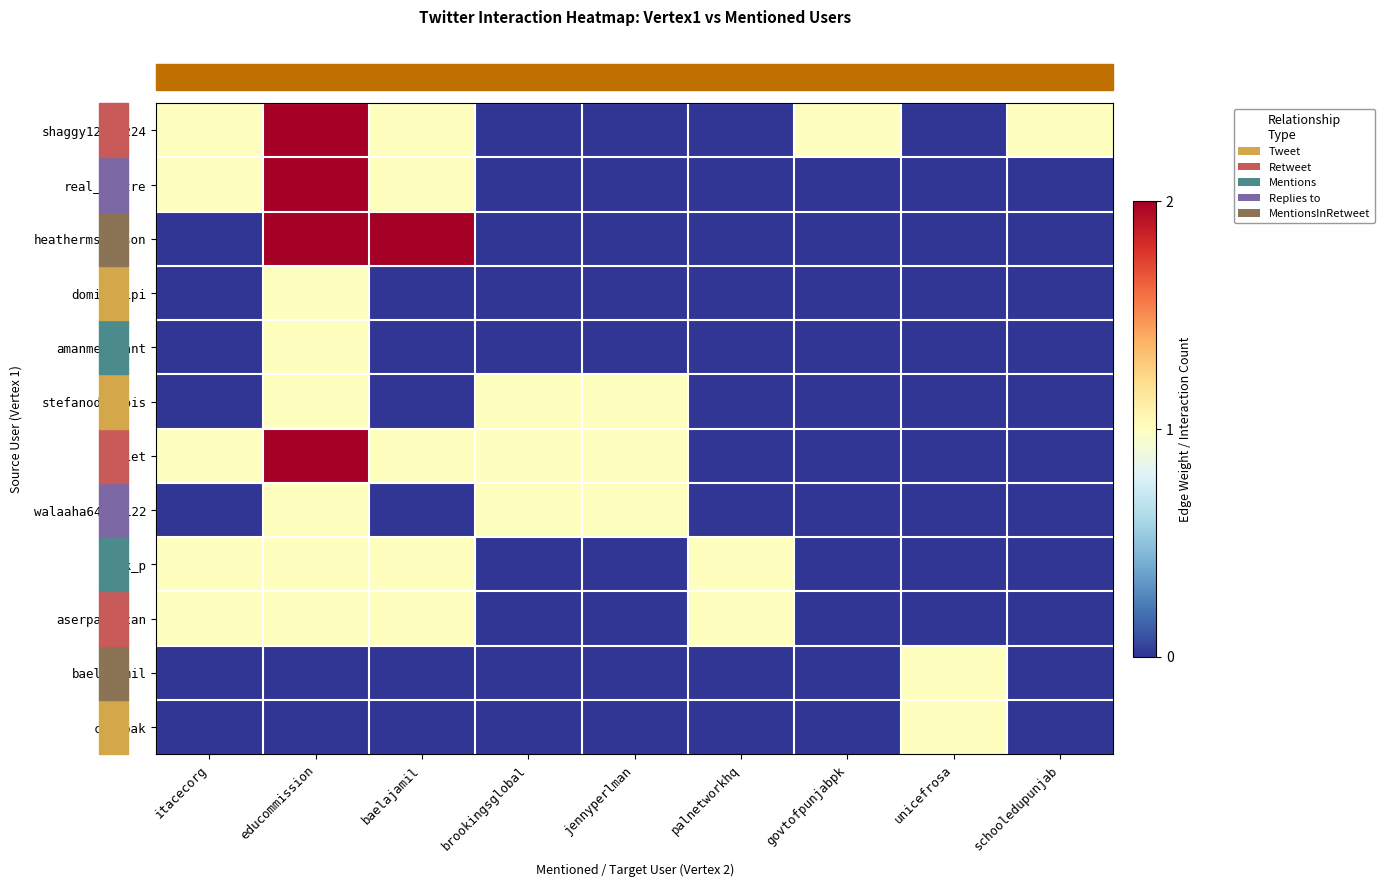

Which label corresponds to the smallest value in the chart?

brookingsglobal